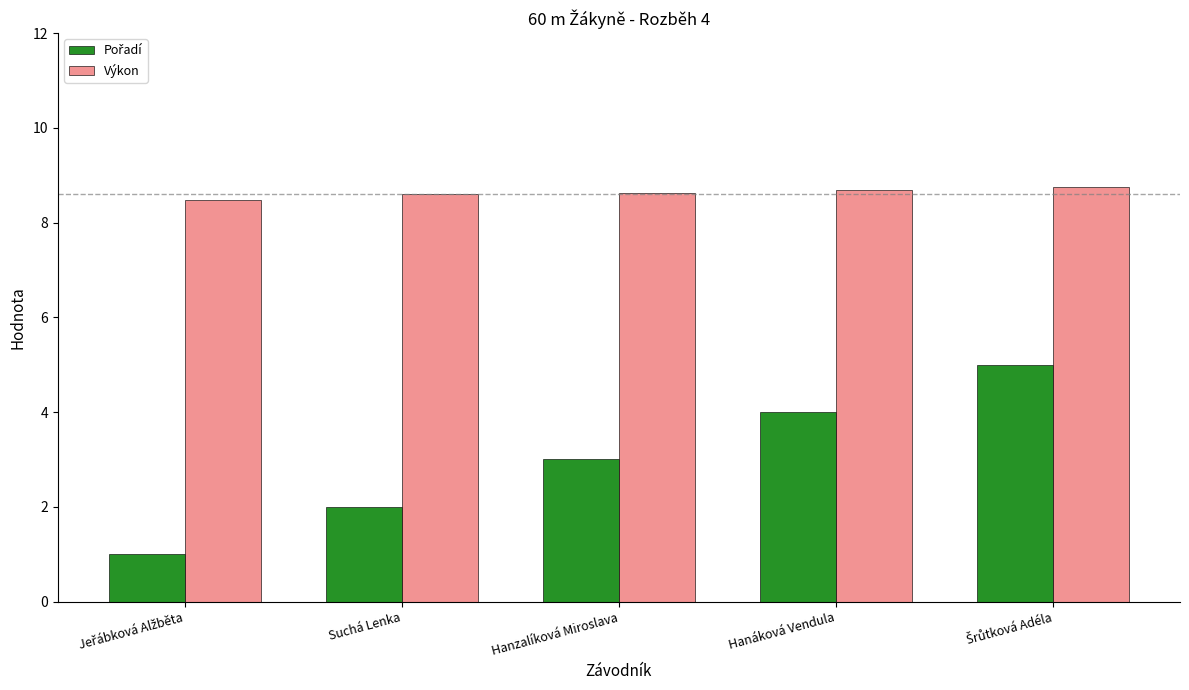

What is the total value across all series at Hanzalíková Miroslava?

11.6